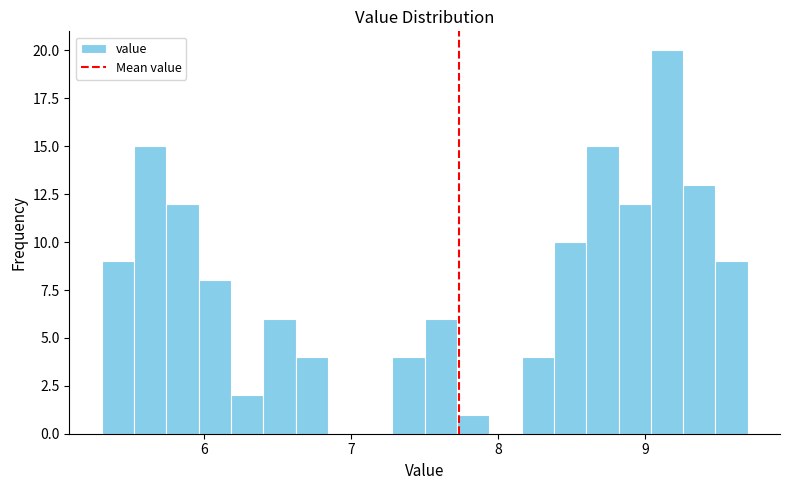

Read against the x-axis, roughly where is the centre of the tallest bar?

9.2